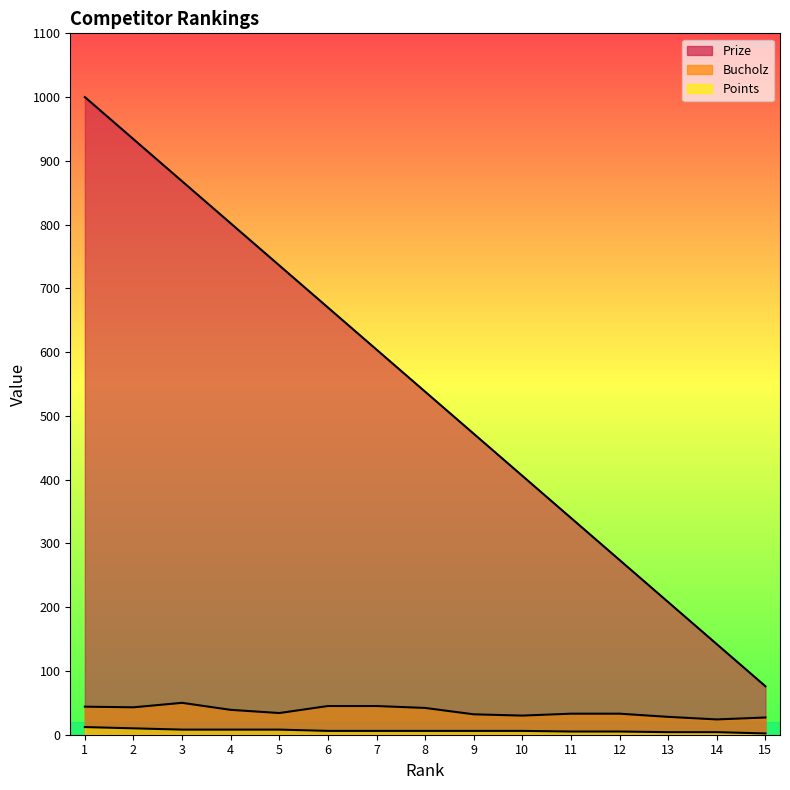

What are all the series names shown in the legend?

Prize, Bucholz, Points